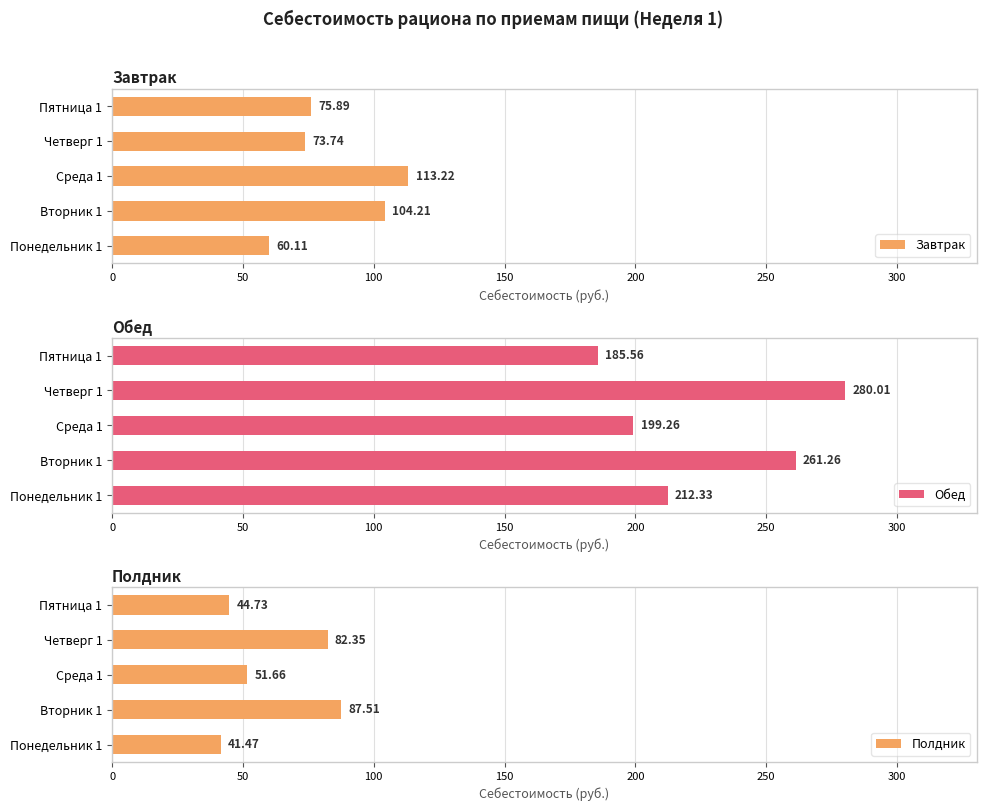

List the labels in order of Завтрак value, smallest first.

Понедельник 1, Четверг 1, Пятница 1, Вторник 1, Среда 1